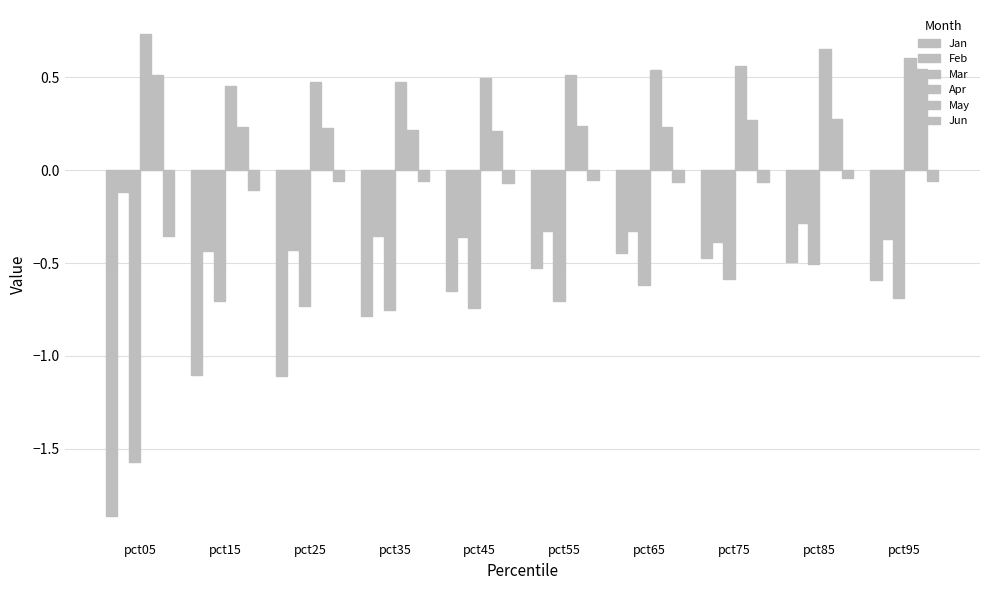

What is the smallest value displayed?

-1.9